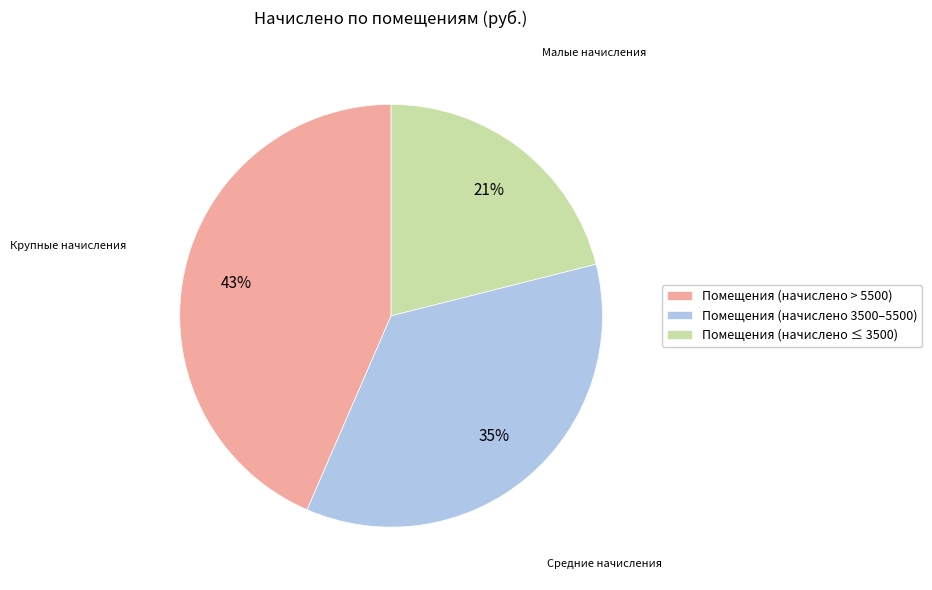

Approximately how many times larger is the value at Помещения (начислено ≤ 3500) compared to Помещения (начислено > 5500)?

0.5